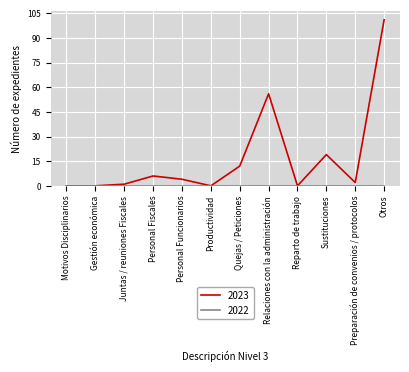

What position from the right is Sustituciones?

3